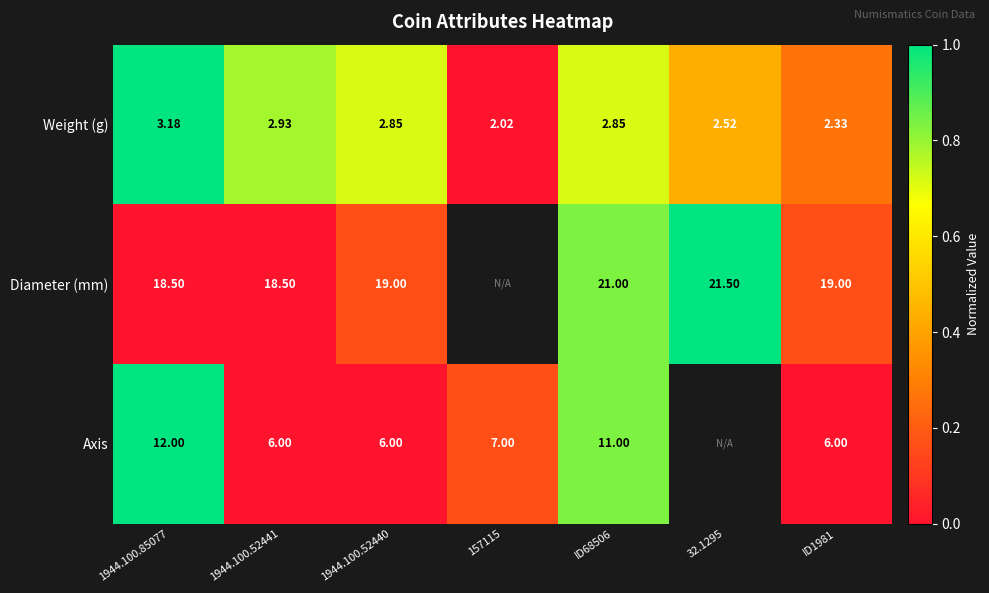

Between 1944.100.52440 and ID1981, which series saw the biggest shift?

Weight (g)